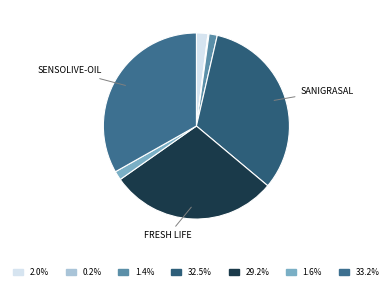

Does any single category account for the majority?

No